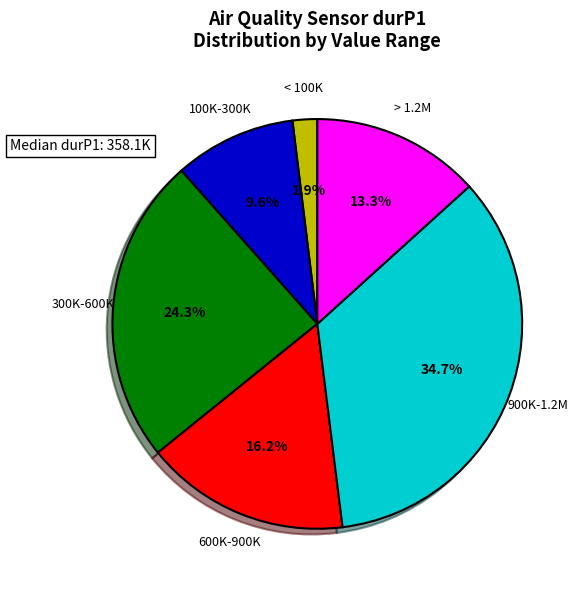

Is there any slice that represents more than half of the pie?

No